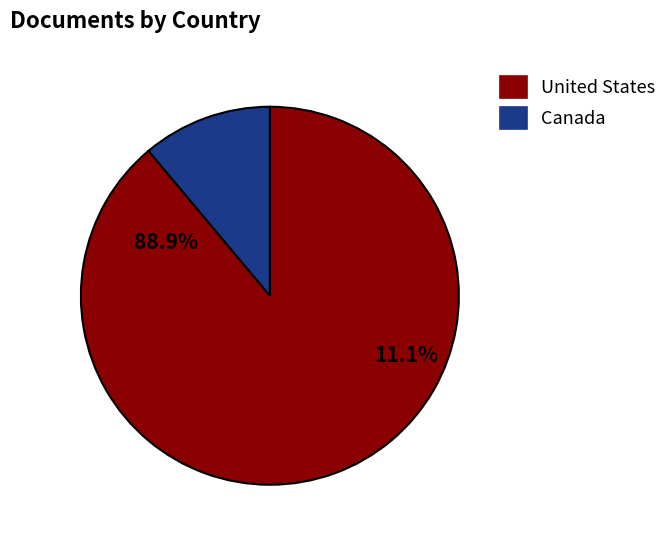

Which slice is the largest?

United States